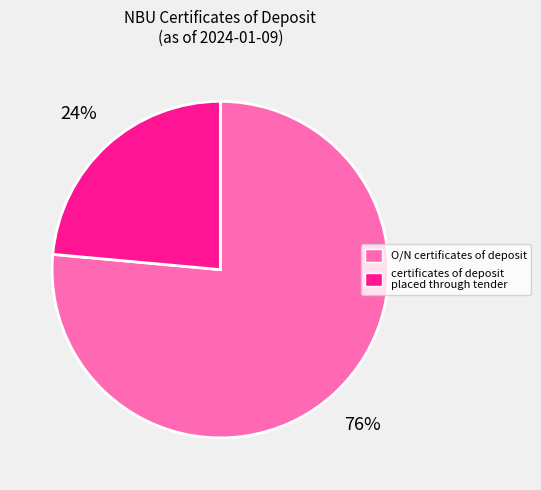

Is the sum of certificates of deposit placed through tender and O/N certificates of deposit greater than half?

Yes